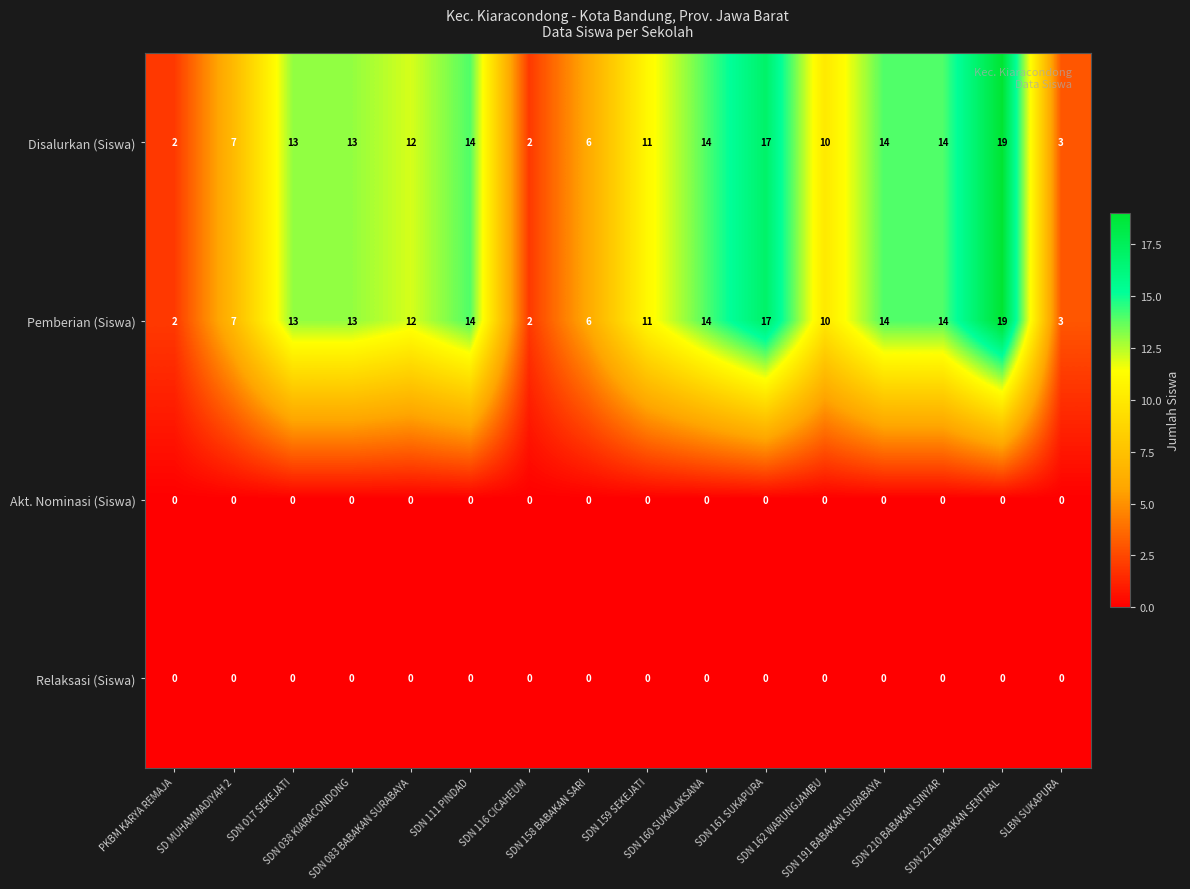

What is the difference between the highest and lowest values at SDN 111 PINDAD?

14